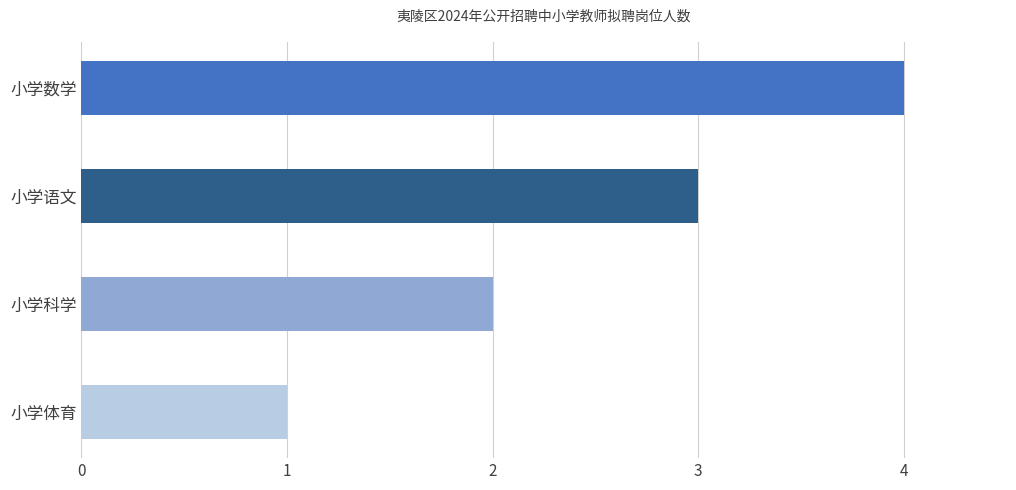

Rank the categories by value from lowest to highest.

小学体育, 小学科学, 小学语文, 小学数学